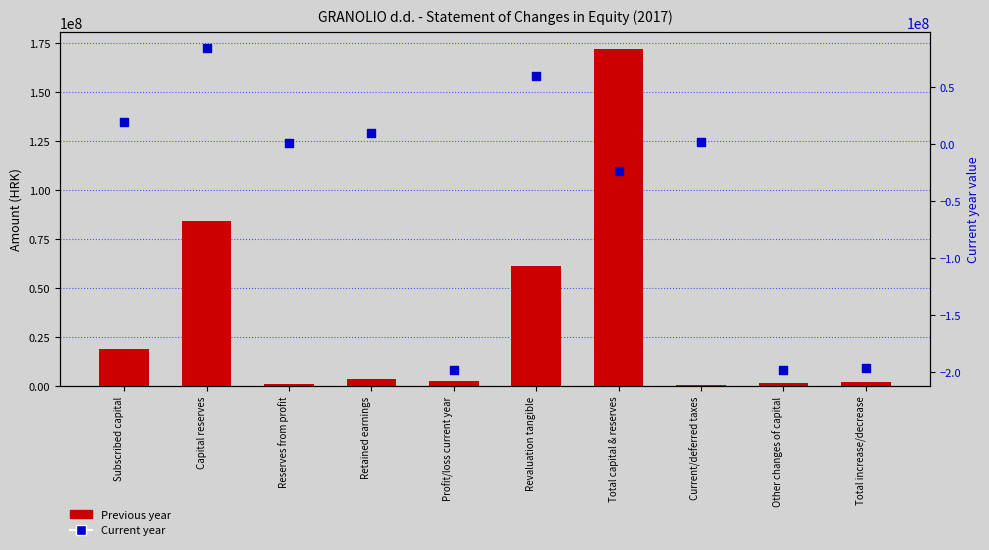

At how many categories does at least one series exceed -24180126?

10